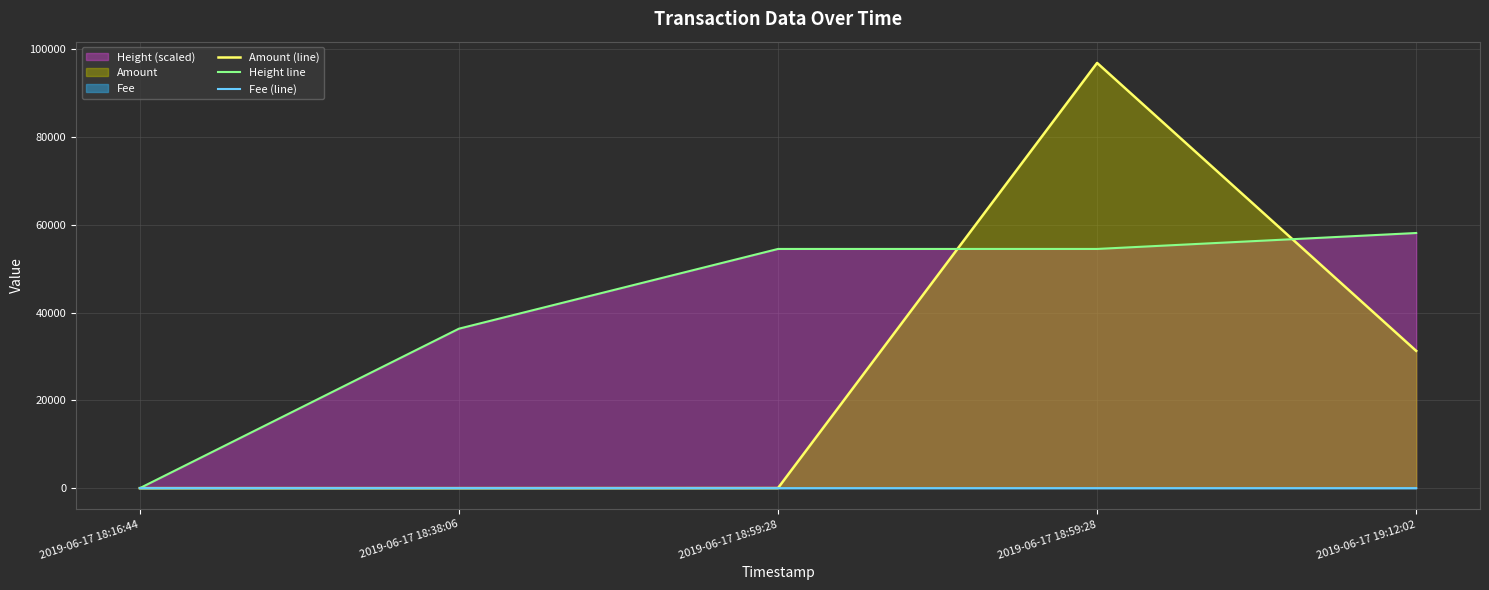

How many data points in Height line are above 54522?

3